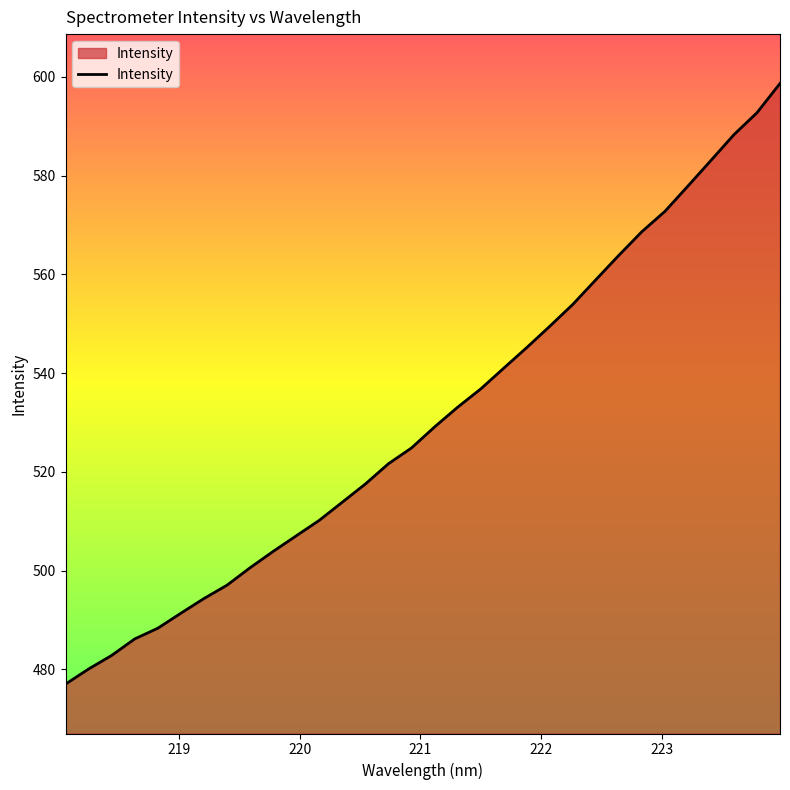

What is the minimum value shown in the chart?

477.0